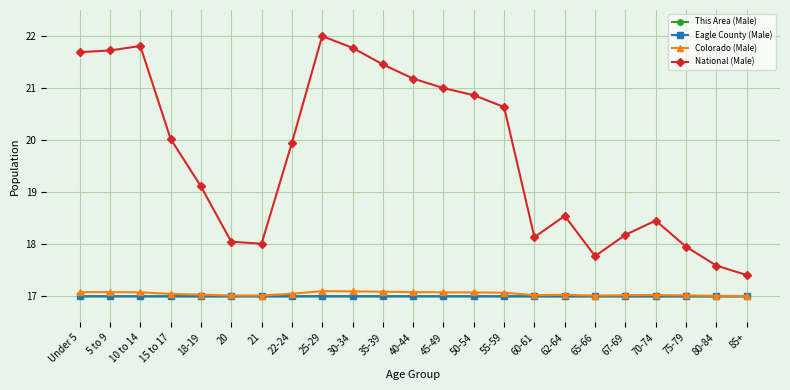

Which series has the largest range (max minus min)?

National (Male)